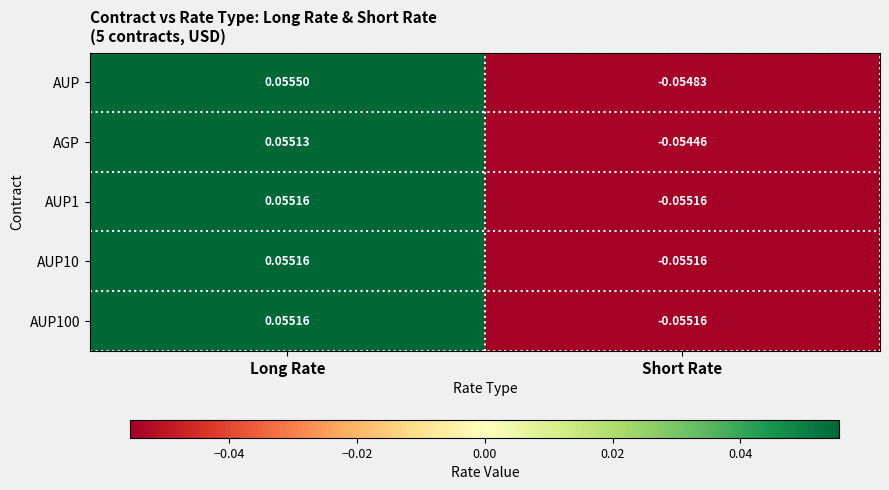

At which category is the sum across all series the highest?

Long Rate